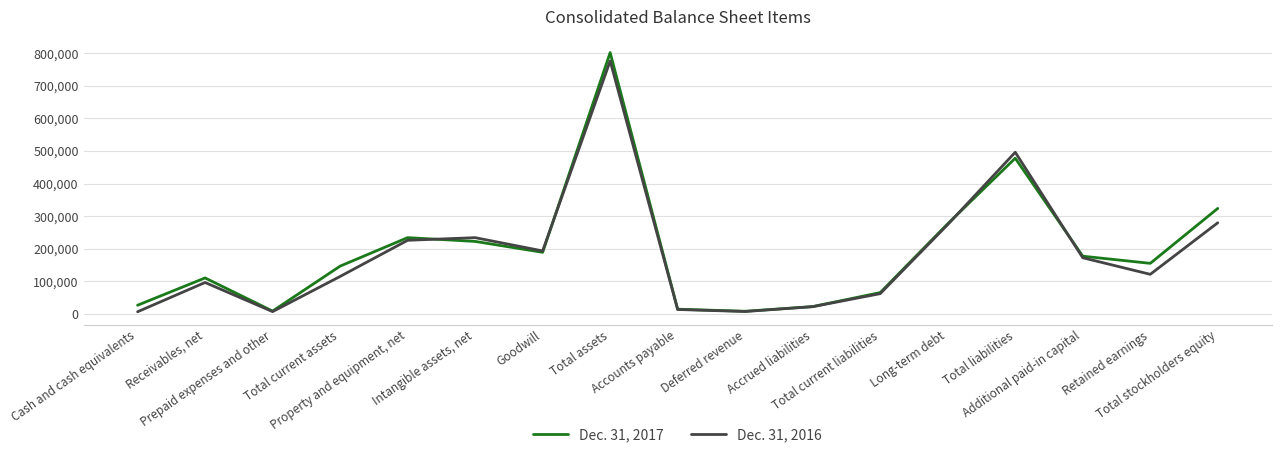

What is the greatest value displayed?

802076